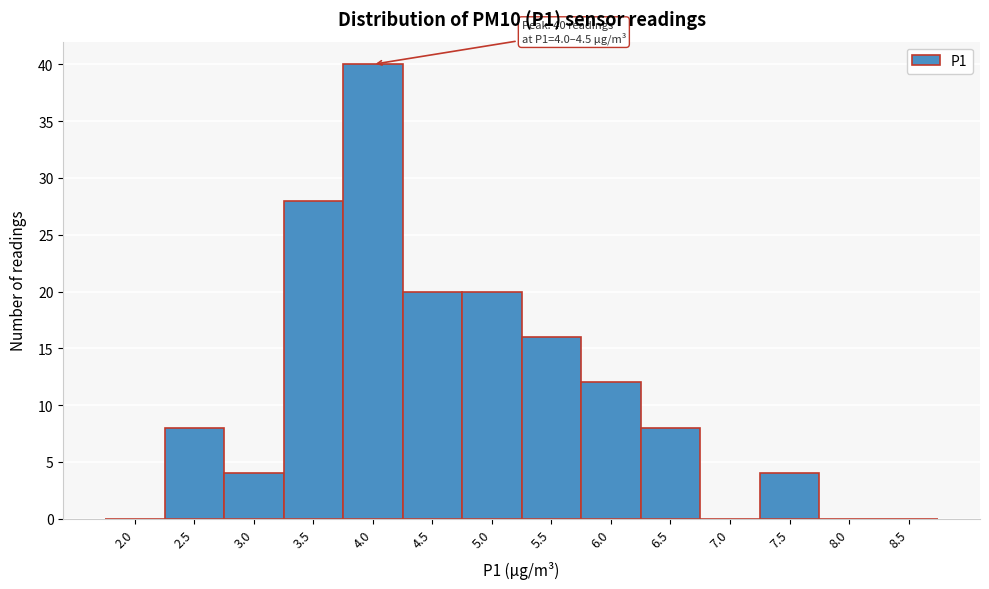

Reading right to left, transcribe all the data shown in this chart.

8.5=0	8.0=0	7.5=4	7.0=0	6.5=8	6.0=12	5.5=16	5.0=20	4.5=20	4.0=40	3.5=28	3.0=4	2.5=8	2.0=0